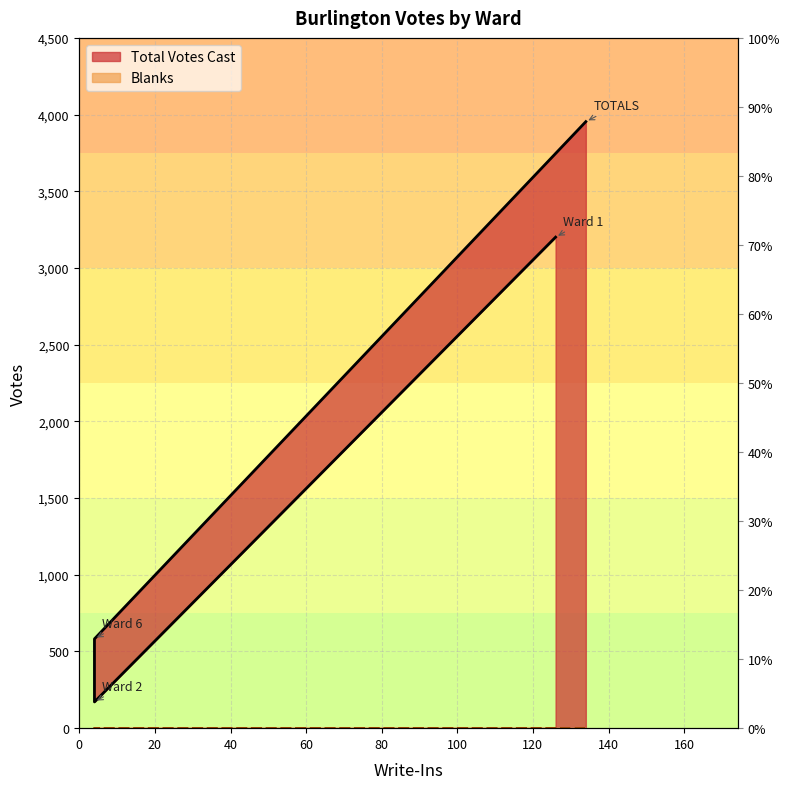

What value does the data have at Ward 2?

171